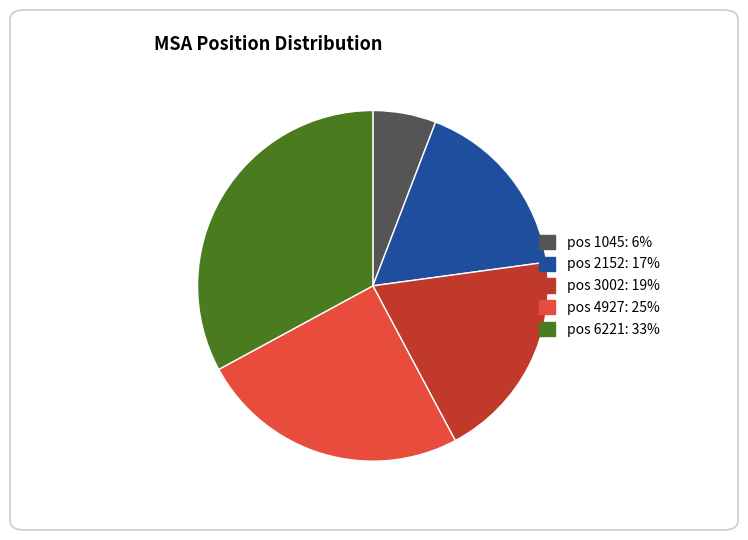

Count the number of slices in the pie.

5